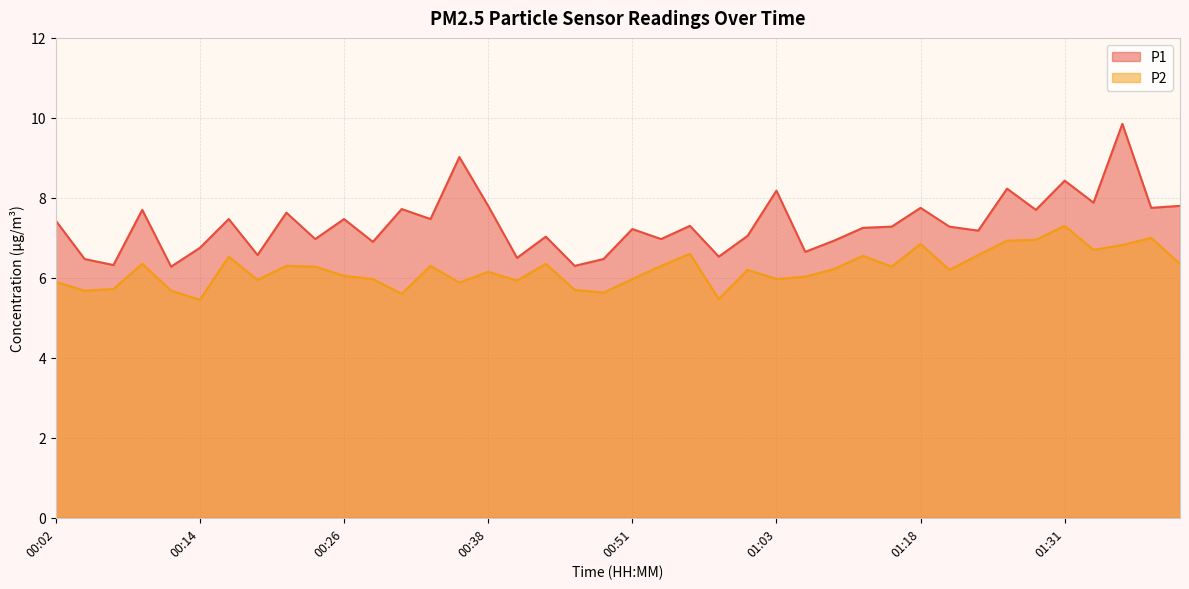

Reading right to left, list all the values displayed in this chart.

P1: 7.8	7.8	9.8	7.9	8.4	7.7	8.2	7.2	7.3	7.8	7.3	7.2	6.9	6.7	8.2	7.0	6.5	7.3	7.0	7.2	6.5	6.3	7.0	6.5	7.8	9.0	7.5	7.7	6.9	7.5	7.0	7.6	6.6	7.5	6.8	6.3	7.7	6.3	6.5	7.4
P2: 6.3	7.0	6.8	6.7	7.3	7.0	6.9	6.6	6.2	6.8	6.3	6.5	6.2	6.0	6.0	6.2	5.5	6.6	6.3	6.0	5.6	5.7	6.3	5.9	6.2	5.9	6.3	5.6	6.0	6.0	6.3	6.3	6.0	6.5	5.5	5.7	6.3	5.7	5.7	5.9